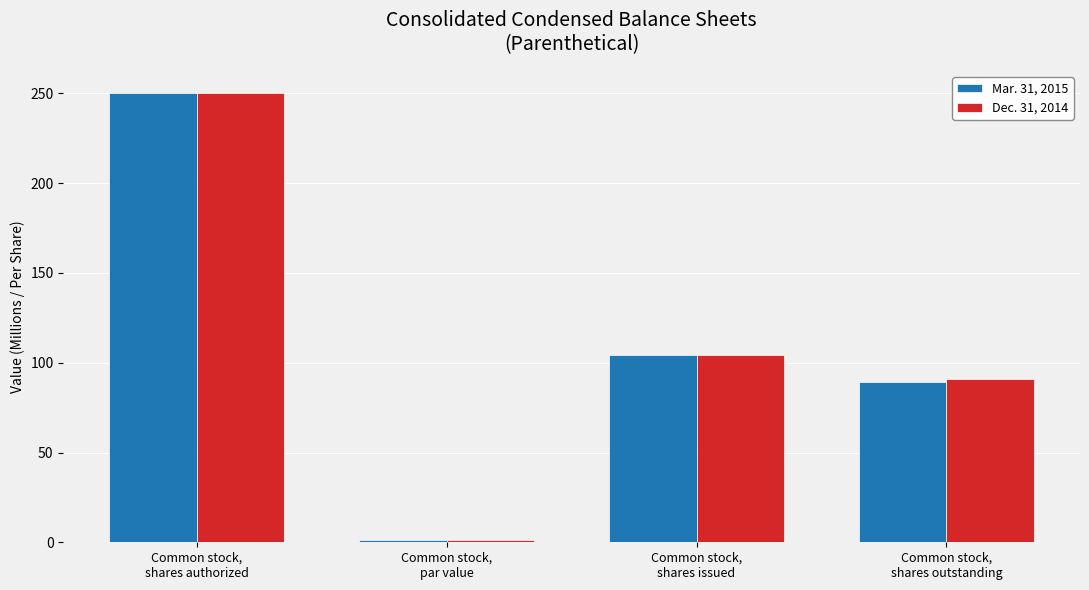

List the series in order of their overall mean, lowest first.

Mar. 31, 2015, Dec. 31, 2014